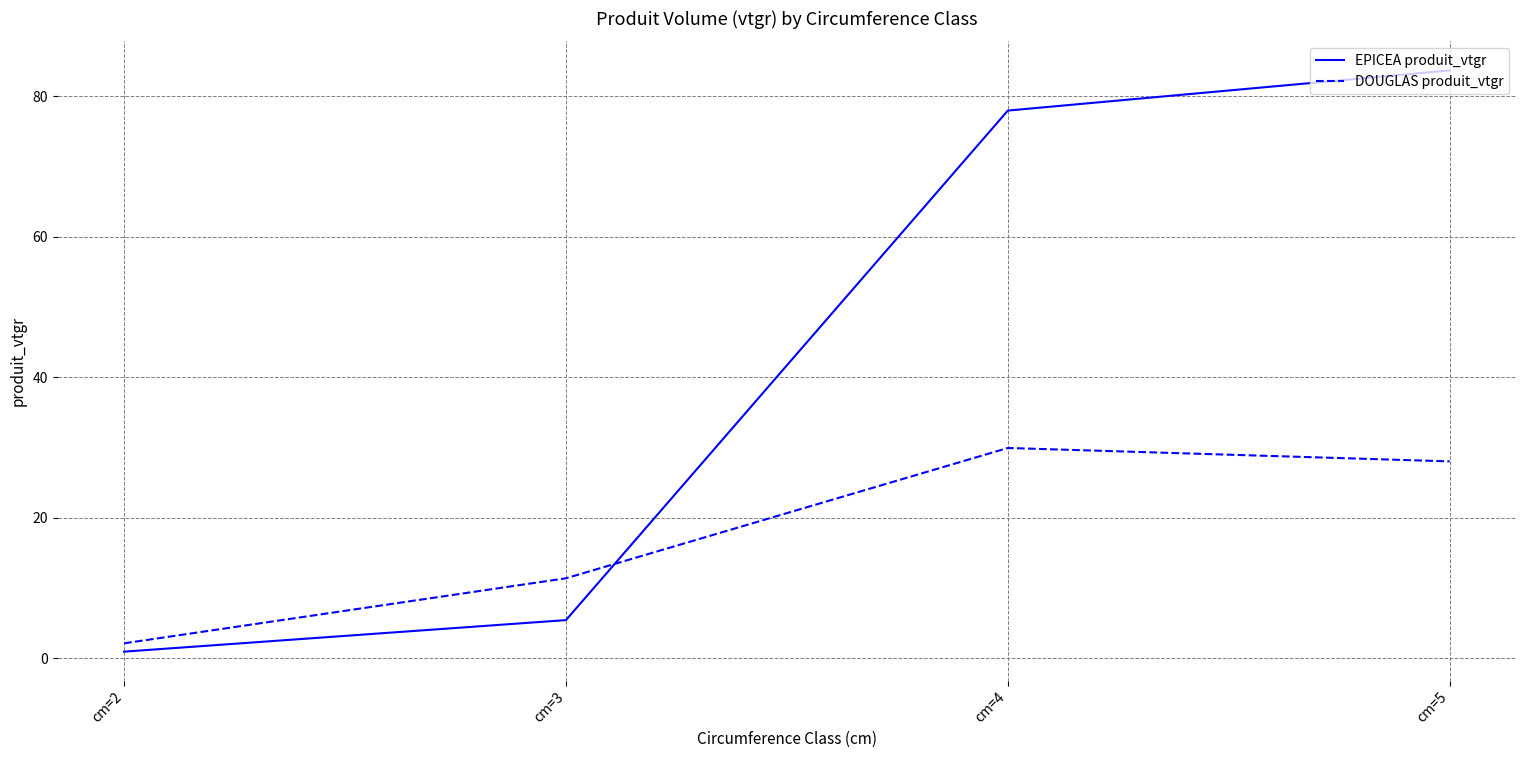

Where does the EPICEA produit_vtgr series first go above 77?

cm=4